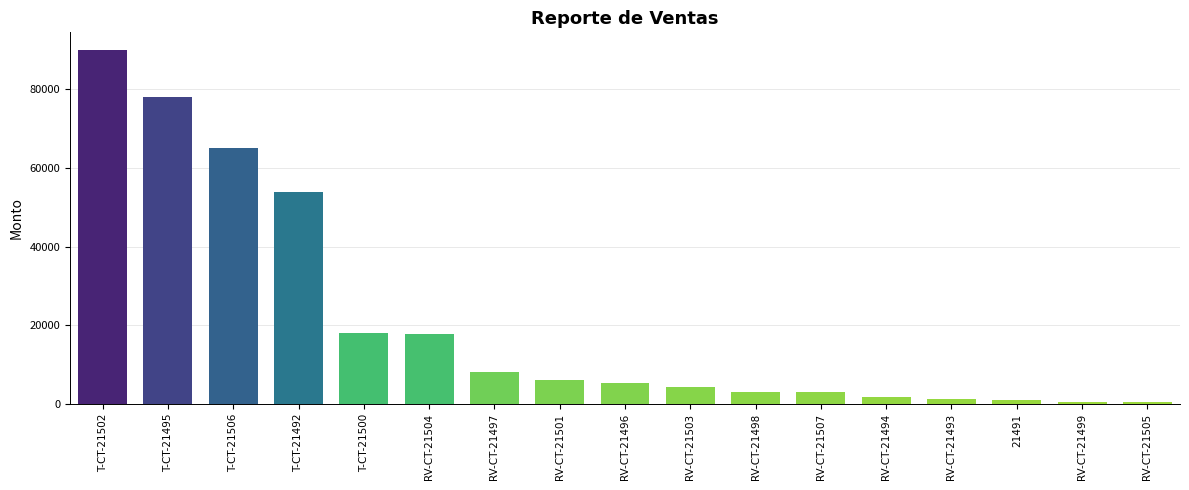

Where does the data first go above 5340?

T-CT-21502